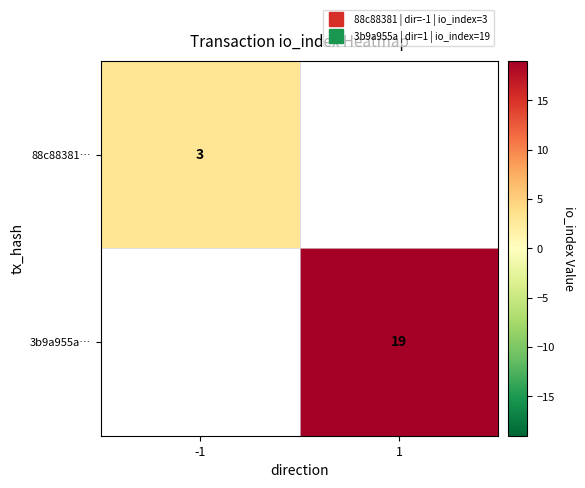

Is it true that 88c88381… equals 5.4 at -1?

False